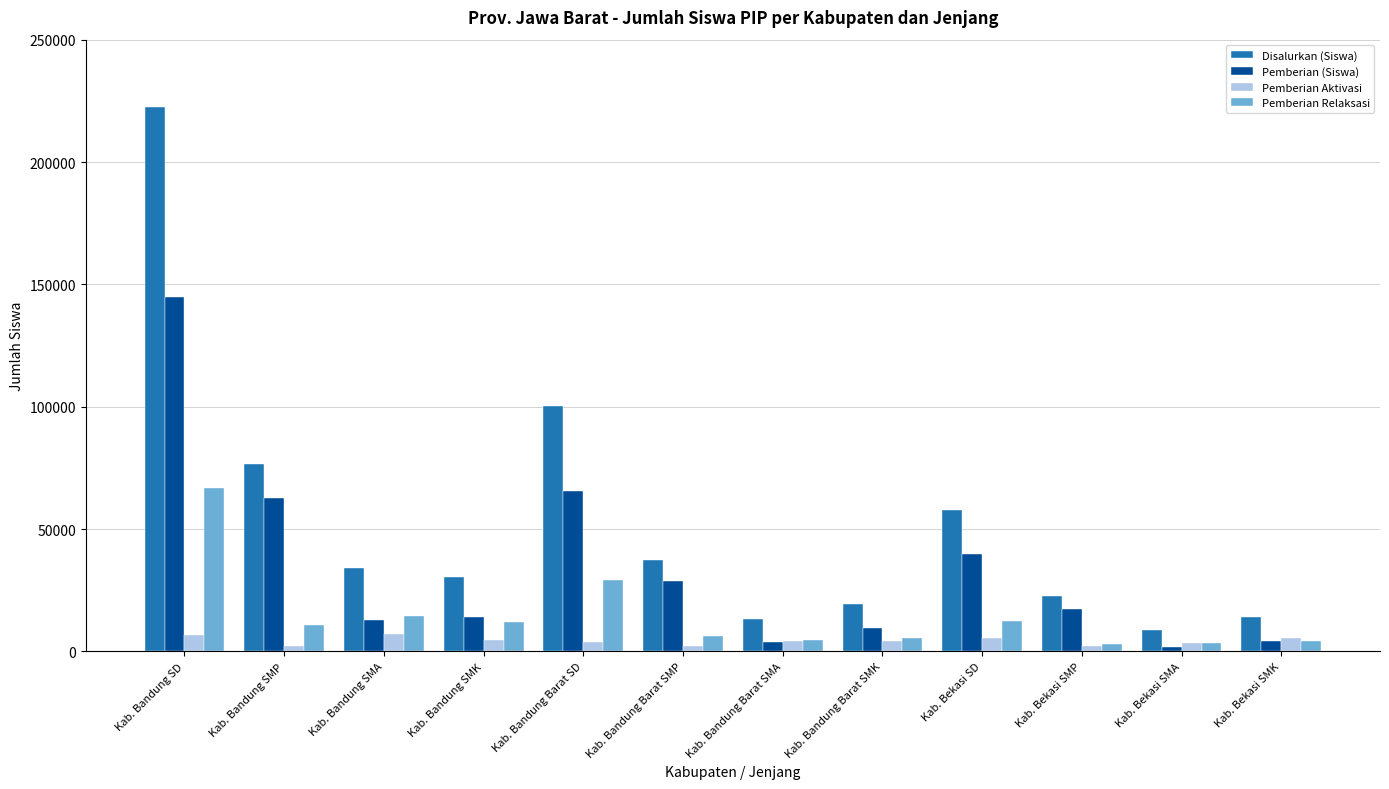

Read the Pemberian Aktivasi value at Kab. Bandung Barat SD, to the nearest 10.

3780